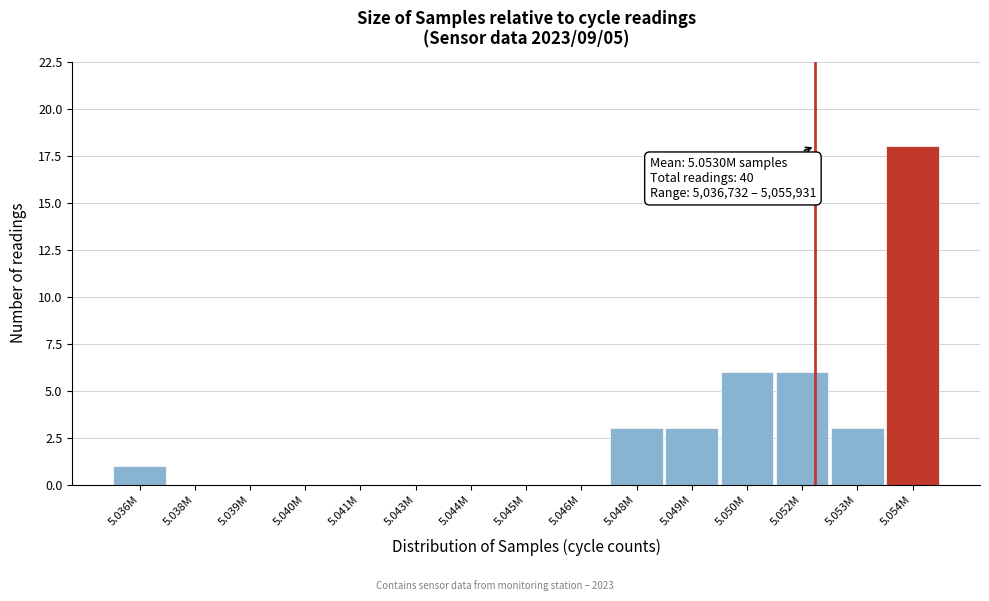

Reading right to left, transcribe all the data shown in this chart.

5.054M=18	5.053M=3	5.052M=6	5.050M=6	5.049M=3	5.048M=3	5.046M=0	5.045M=0	5.044M=0	5.043M=0	5.041M=0	5.040M=0	5.039M=0	5.038M=0	5.036M=1